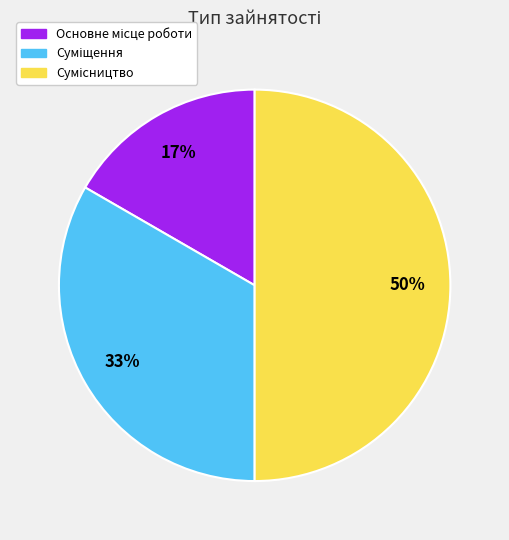

To the nearest percent, what is the average slice percentage?

33%